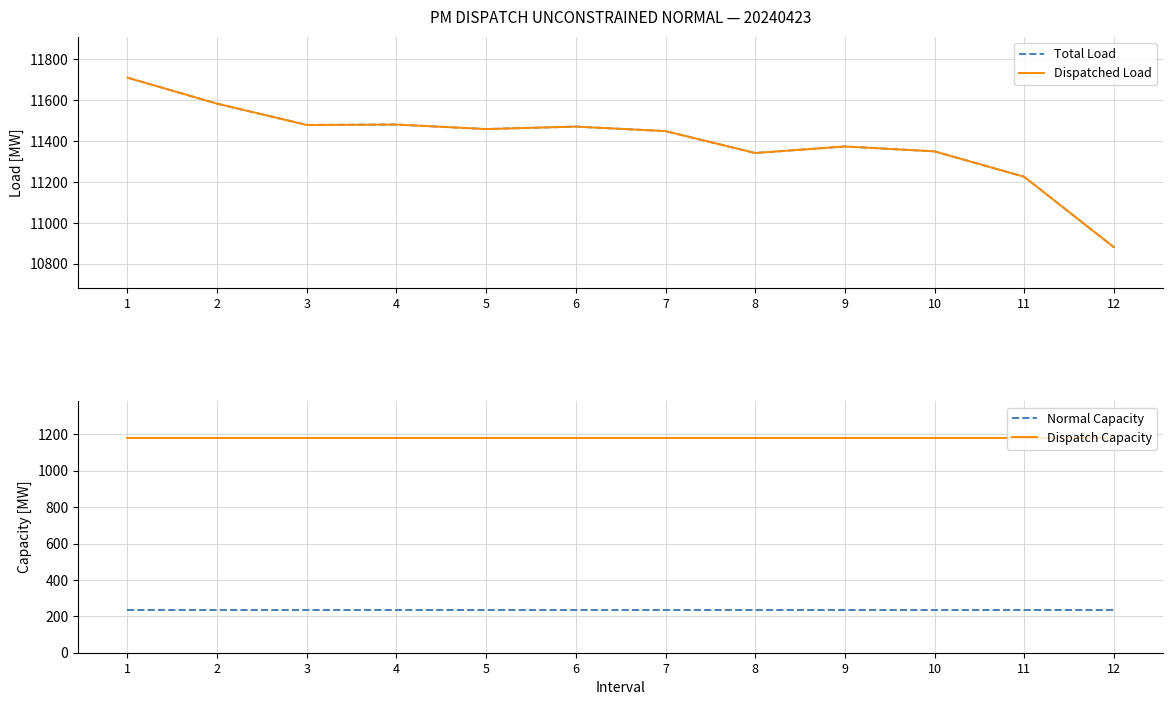

True or false: Normal Capacity has more than 0 points higher than both neighbors.

False